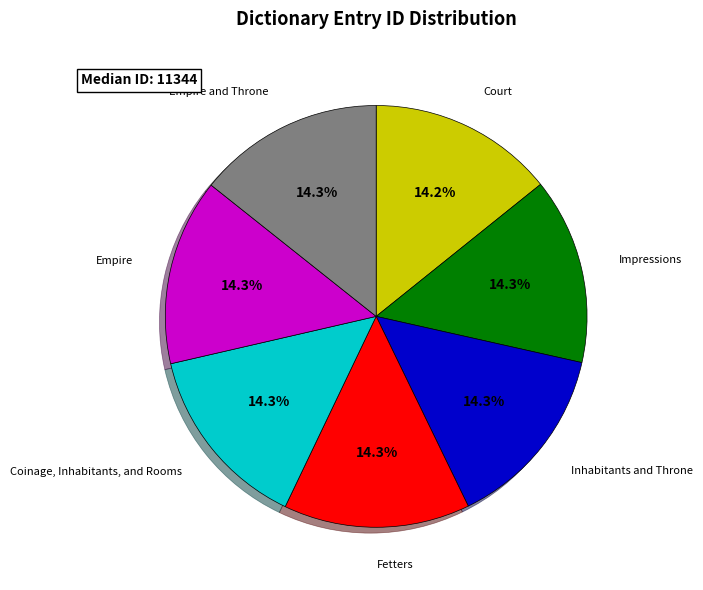

To the nearest percent, what percentage of the pie is Fetters?

14%